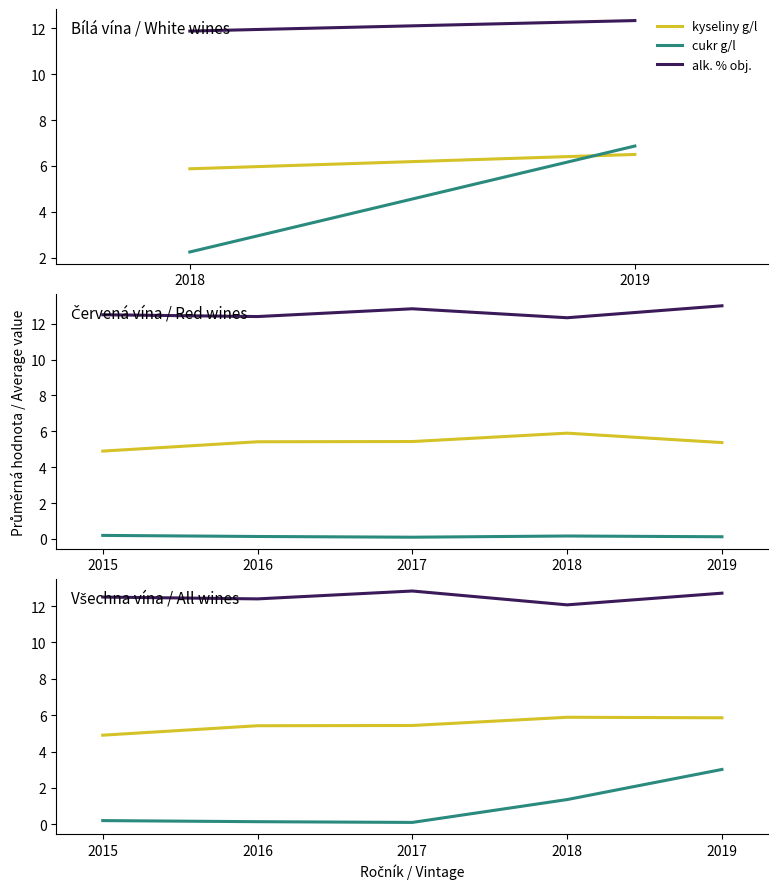

What is the difference between the second highest and second lowest values in the alk. % obj. series?

0.3